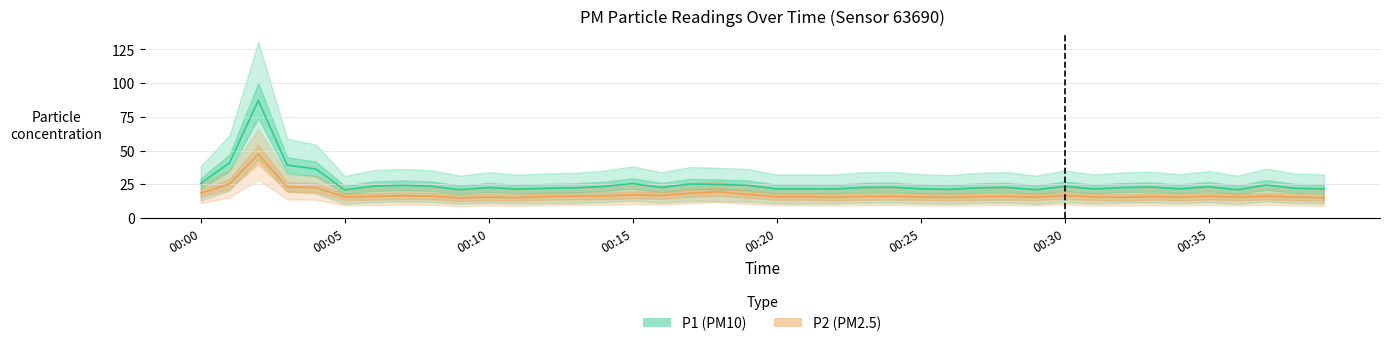

What value does the P2 series have at 00:26?

15.2